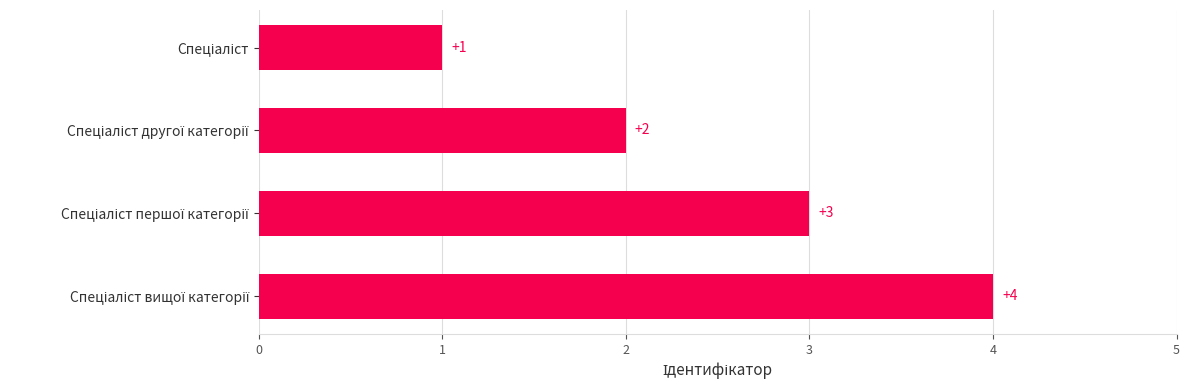

Count the values in the range 2 to 4.

3